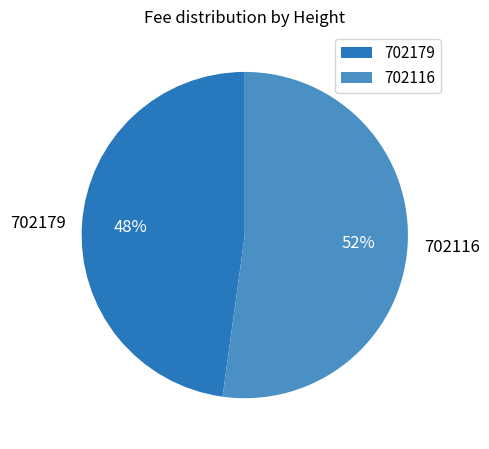

To the nearest percent, what percentage of the pie is 702116?

52%